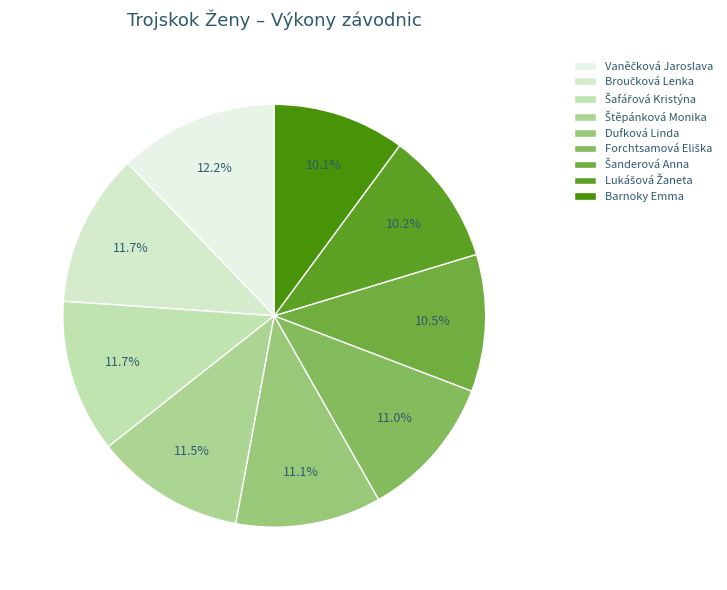

Count the number of slices in the pie.

9